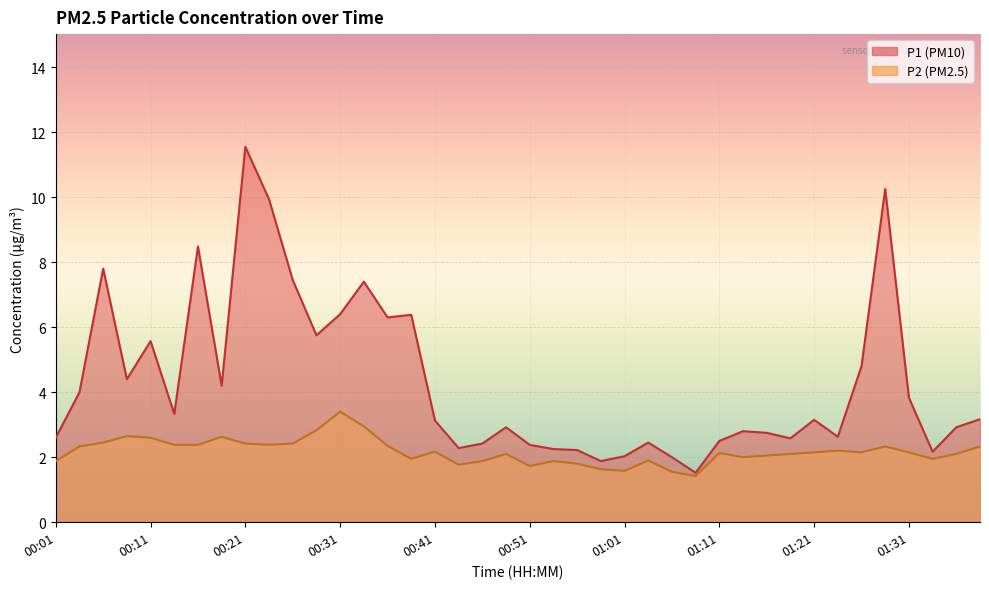

Is it true that P2 equals 3.3 at 00:41?

False